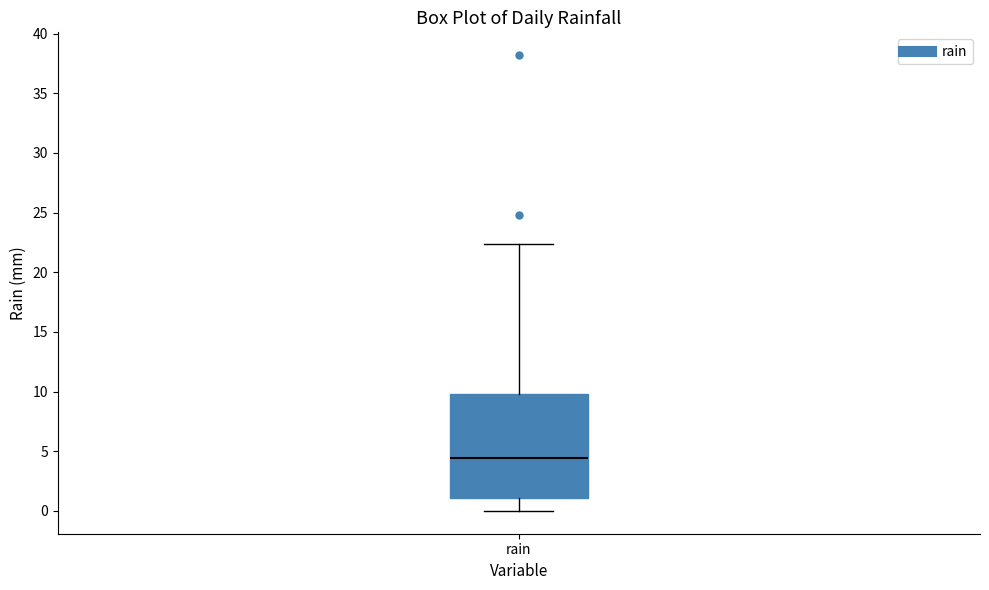

Read this box plot against the y-axis: the position of the median line, the range covered by the box, and the ends of both whiskers. The values are not printed on the chart, so give them approximately, as read against the axis.

median 4.5, box 1.0 to 10.0, whiskers 0.0 to 22.5